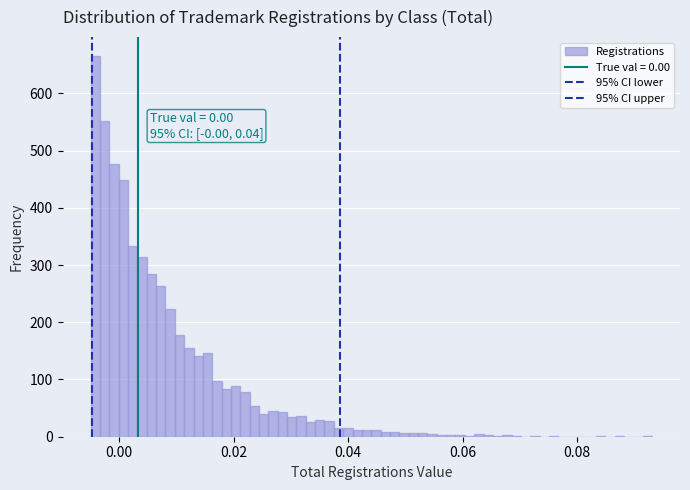

Around what value on the x-axis is the tallest bar? Give the approximate position of its centre, as read against the axis.

-0.004